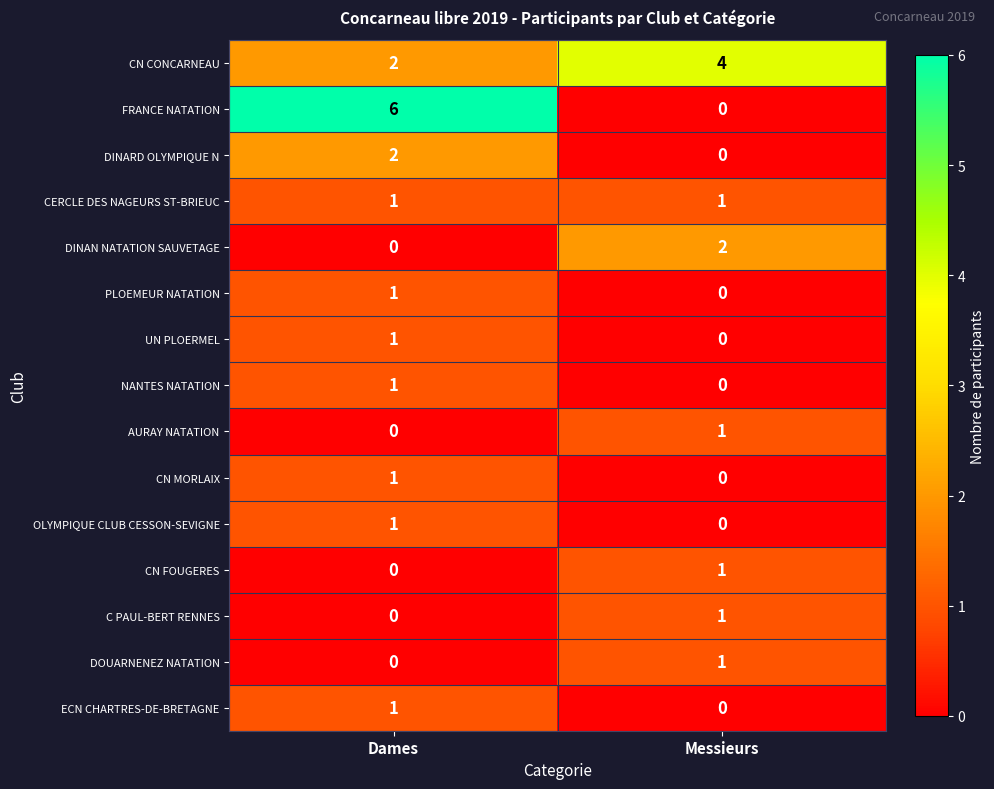

Read the FRANCE NATATION value at Dames.

6